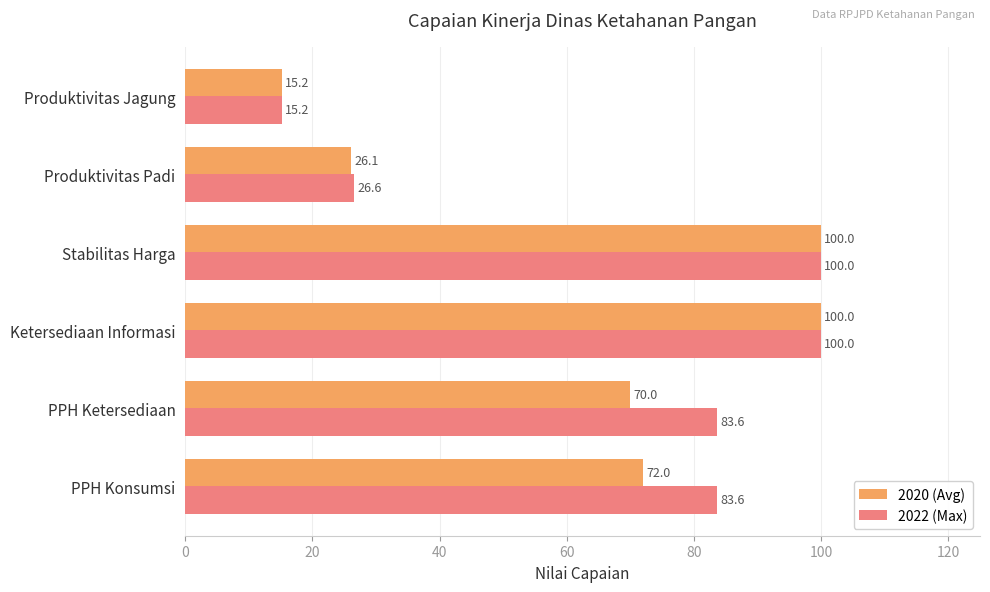

Read the 2020 (Avg) value at Produktivitas Jagung.

15.2